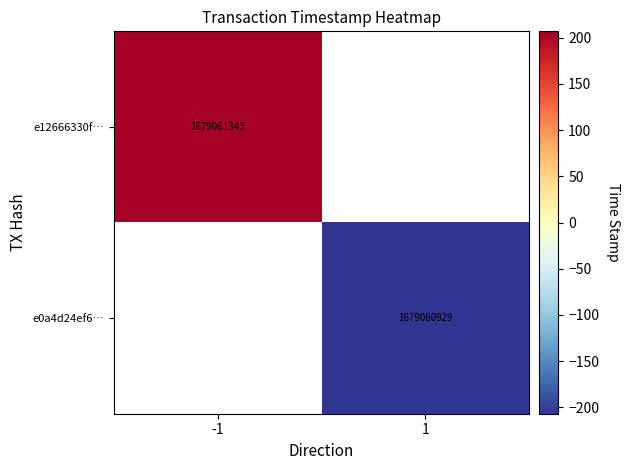

Is it true that e12666330f… equals 1679061343 at -1?

True